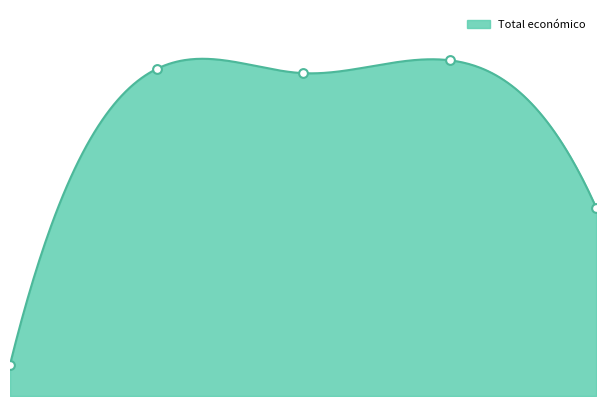

Between 2024 (STRAWMAT) and 2024 (BIVALVOS), which is larger?

2024 (BIVALVOS)